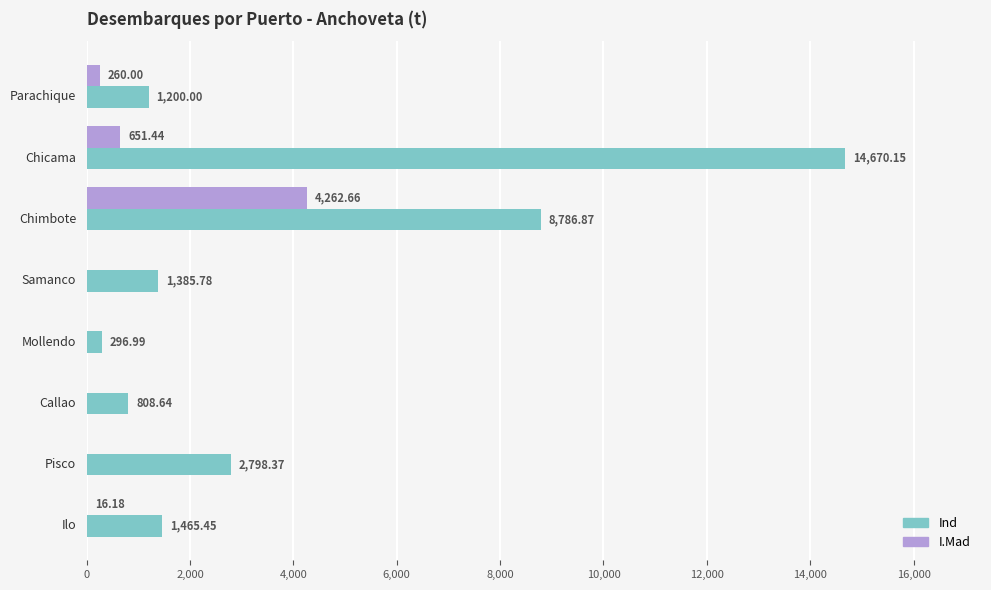

Which series has the largest total across all categories?

Ind